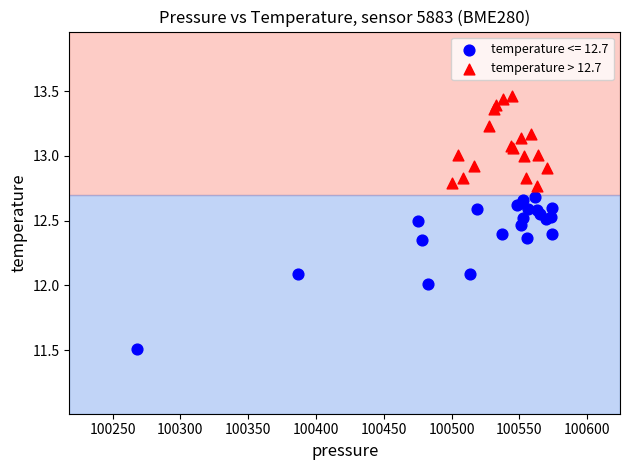

Which series has the largest Y range (max minus min)?

temperature <= 12.7